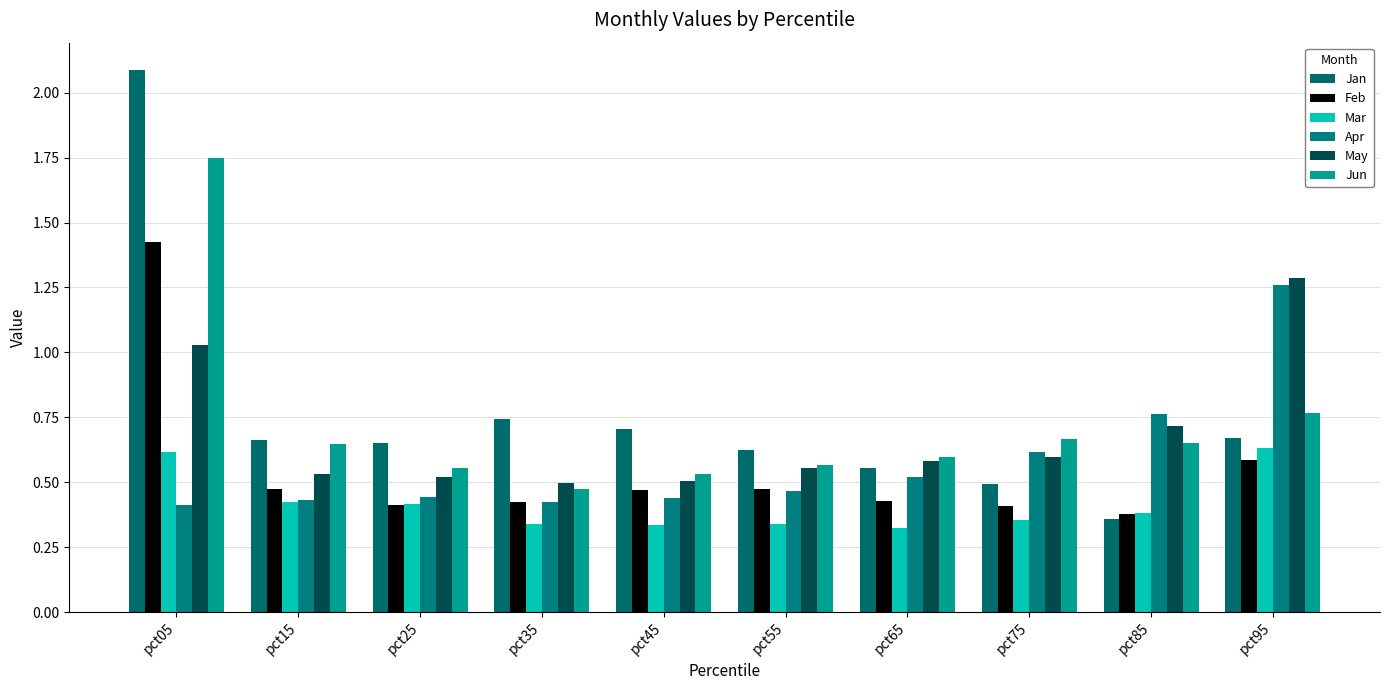

How many bars are there in each group?

6